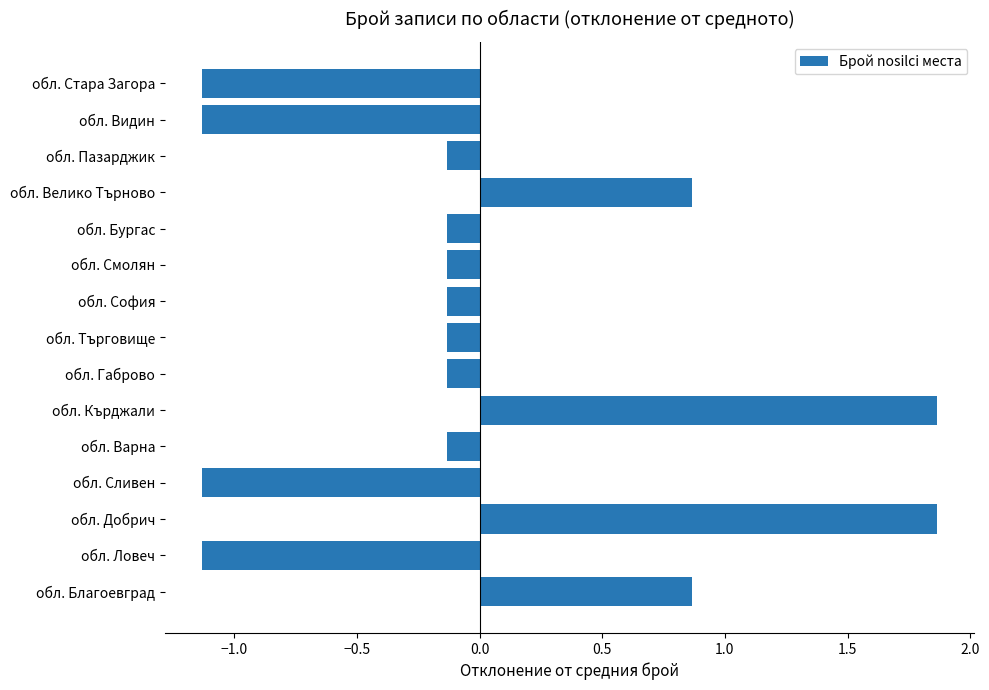

The chart shows a value of -1.8 at обл. Видин. True or false?

False